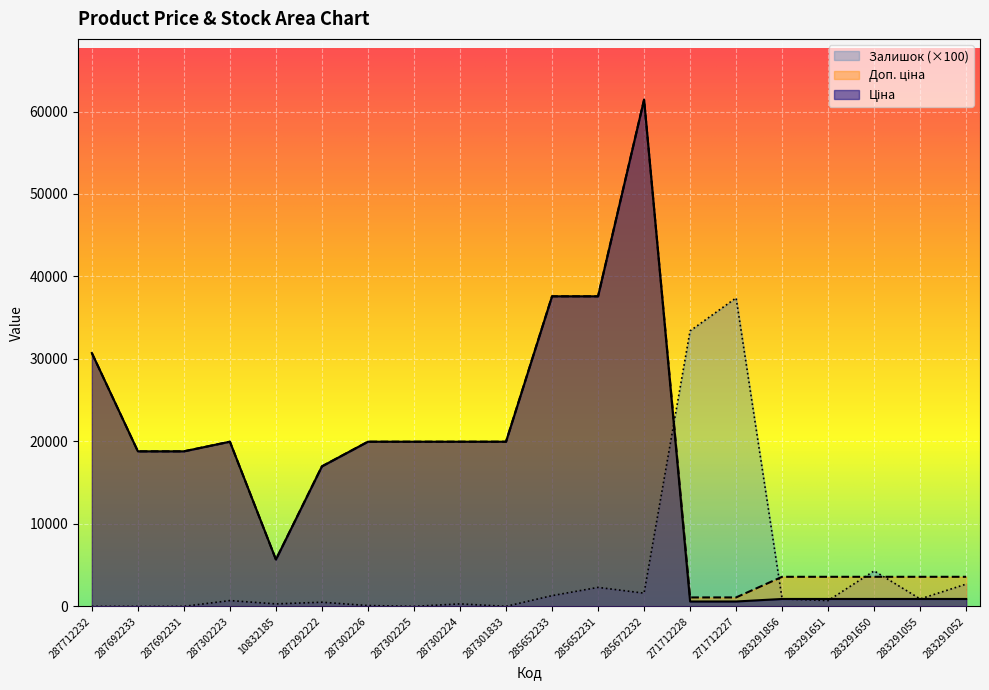

Rank the series at 287692231 from lowest to highest value.

Залишок, Ціна, Доп. ціна